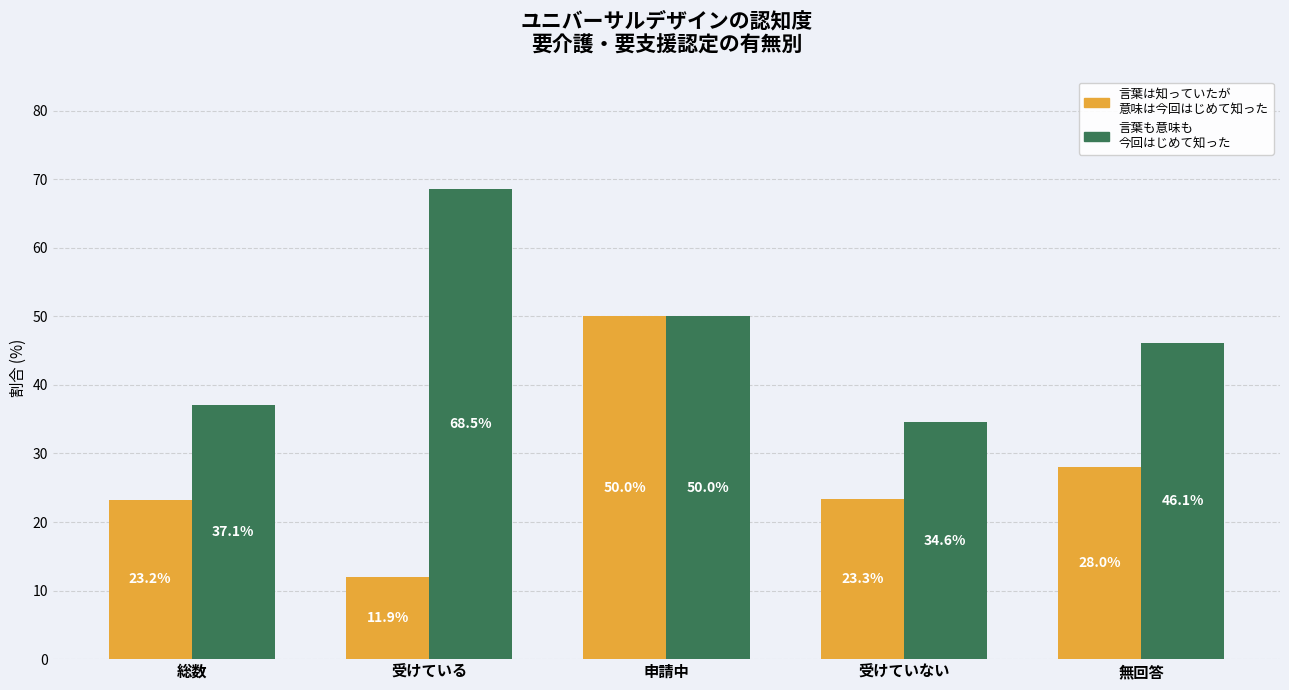

What is the spread (max minus min) of values at 受けていない?

11.3